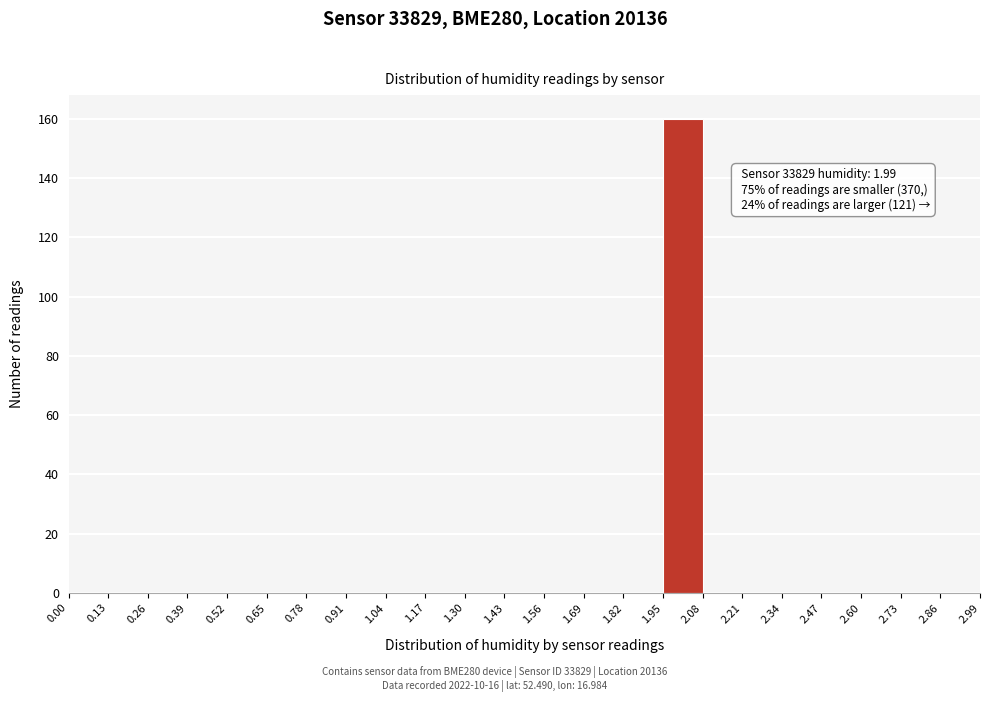

Over which range of the x-axis is the bar tallest?

1.95 to 2.08